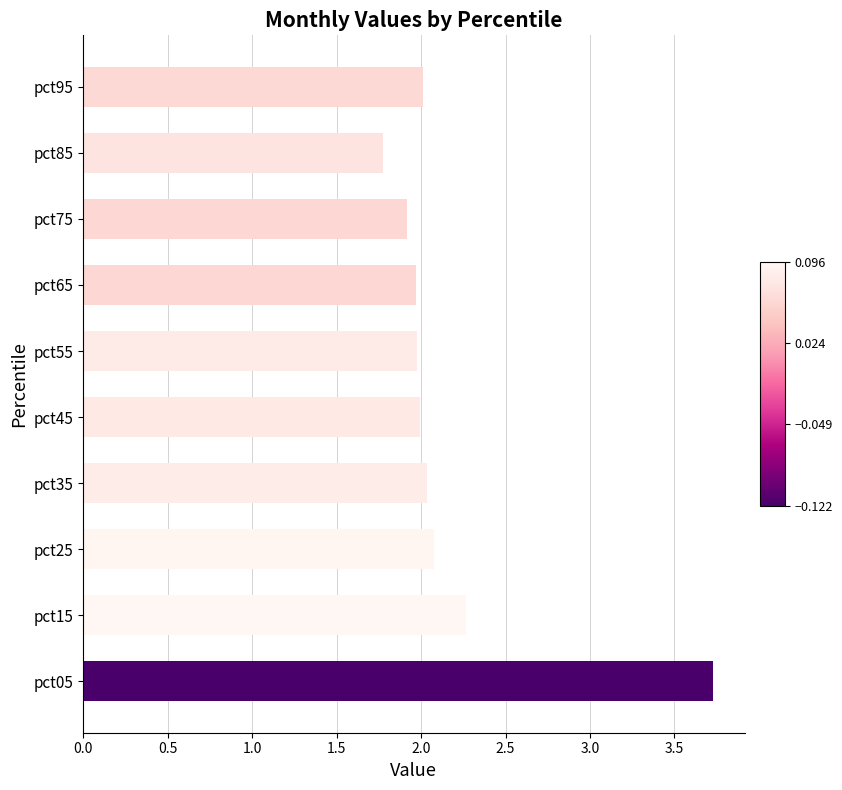

Approximately how many times larger is the value at pct85 compared to pct65?

0.9